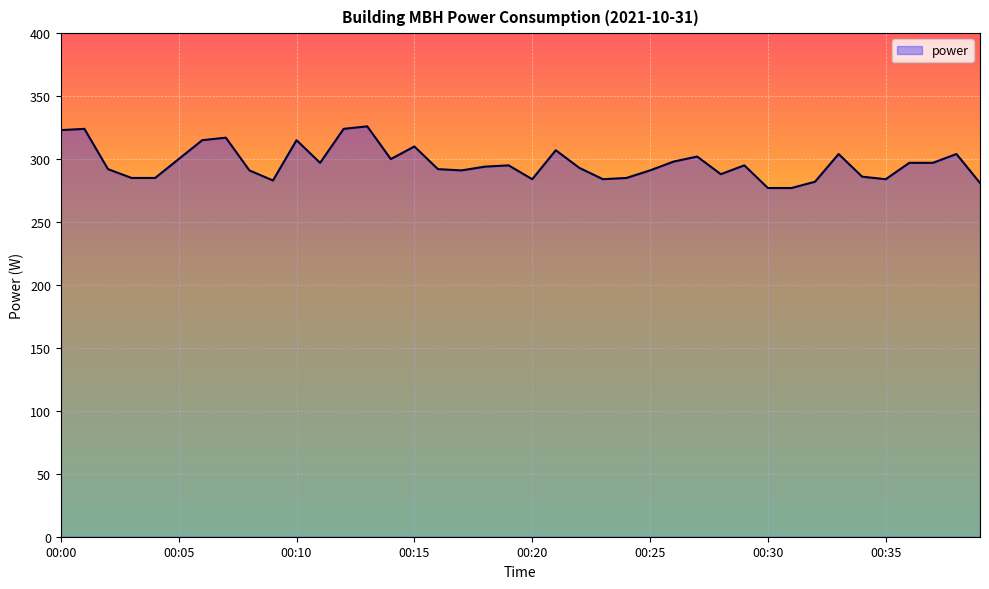

What is the difference between the maximum and minimum values?

49